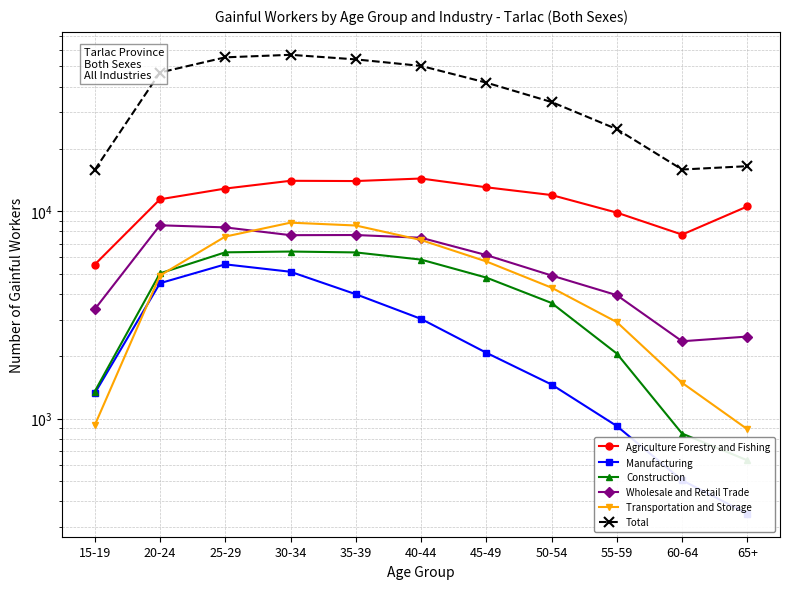

What is the average value of the Construction series?

3934